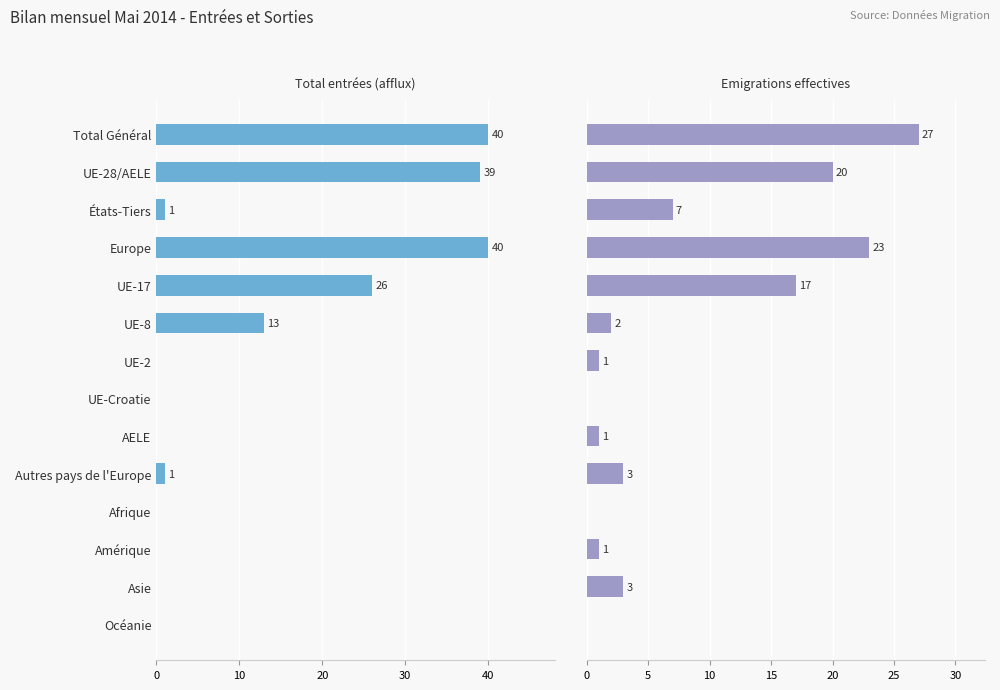

Rank the series by their average value, from highest to lowest.

Total entrées (afflux), Emigrations effectives